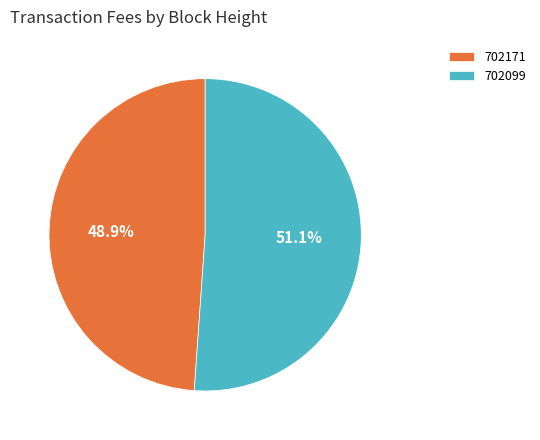

To the nearest percent, what percentage of the pie is 702099?

51%